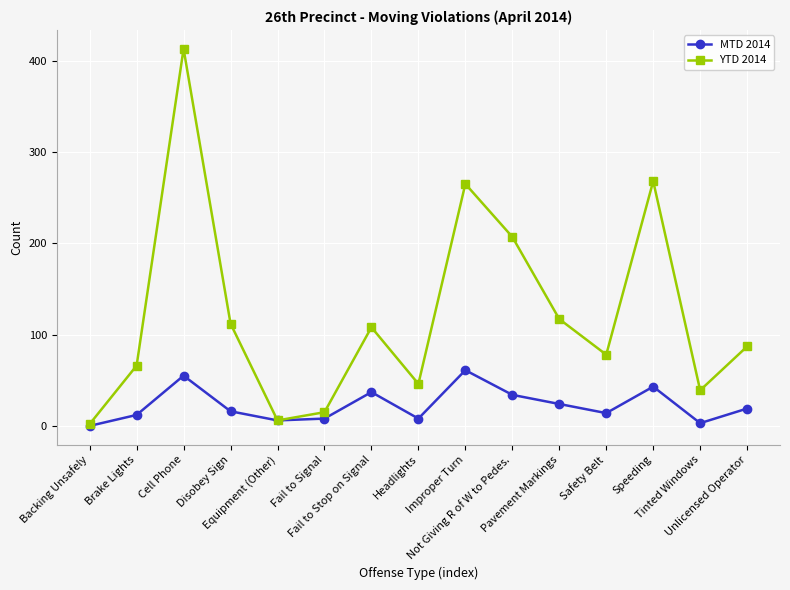

Reading left to right, what are all the values shown in this chart?

MTD 2014: Backing Unsafely=0	Brake Lights=12	Cell Phone=55	Disobey Sign=16	Equipment (Other)=6	Fail to Signal=8	Fail to Stop on Signal=37	Headlights=8	Improper Turn=61	Not Giving R of W to Pedes.=34	Pavement Markings=24	Safety Belt=14	Speeding=43	Tinted Windows=3	Unlicensed Operator=19
YTD 2014: Backing Unsafely=2	Brake Lights=66	Cell Phone=413	Disobey Sign=112	Equipment (Other)=6	Fail to Signal=15	Fail to Stop on Signal=108	Headlights=46	Improper Turn=265	Not Giving R of W to Pedes.=207	Pavement Markings=117	Safety Belt=78	Speeding=268	Tinted Windows=39	Unlicensed Operator=87